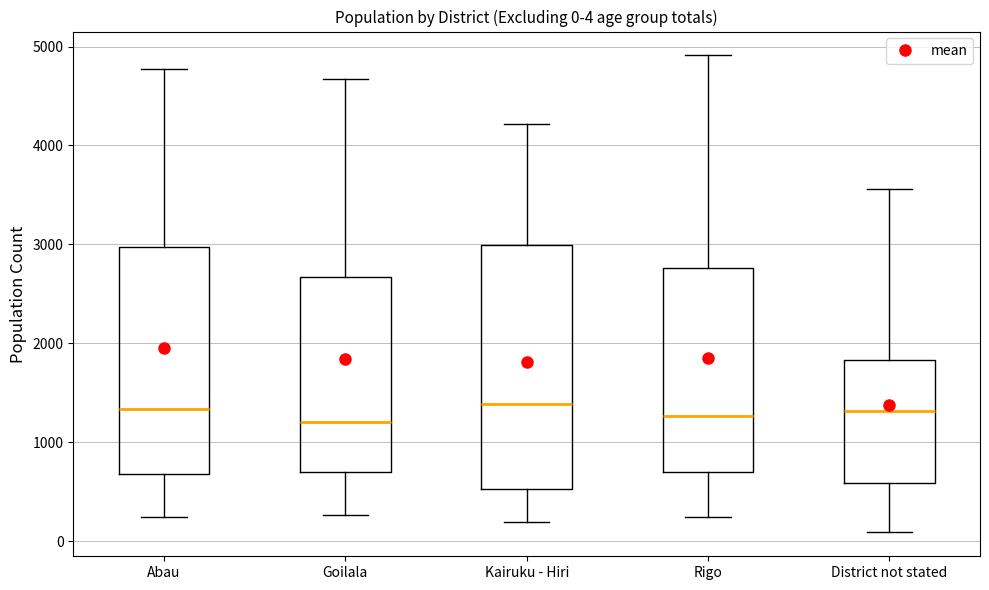

Which box is the tallest, from its lower edge to its upper edge?

Kairuku - Hiri